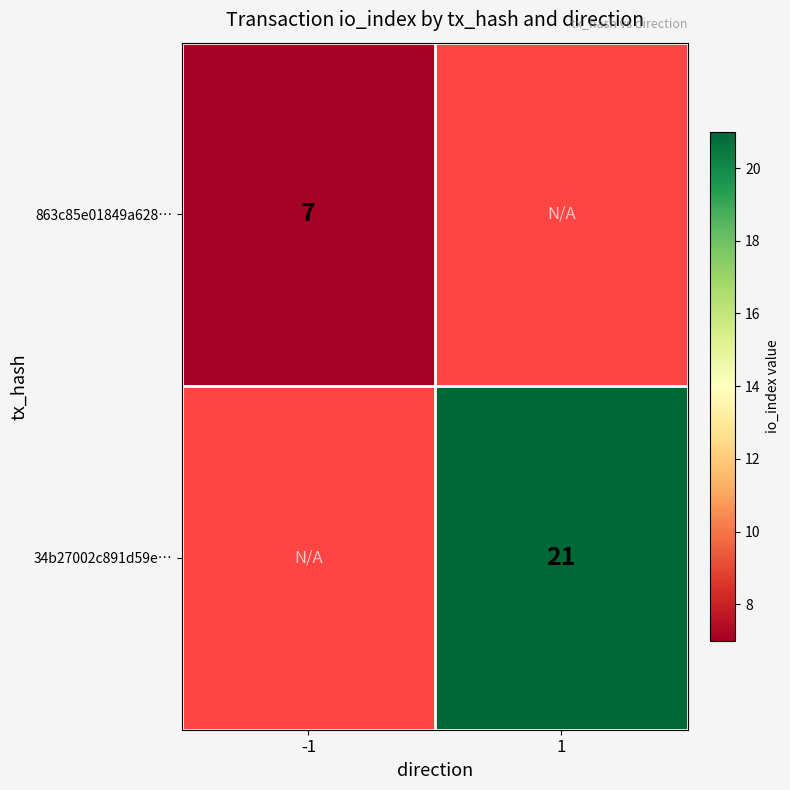

The value of 863c85e01849a628… at -1 is 7. True or false?

True